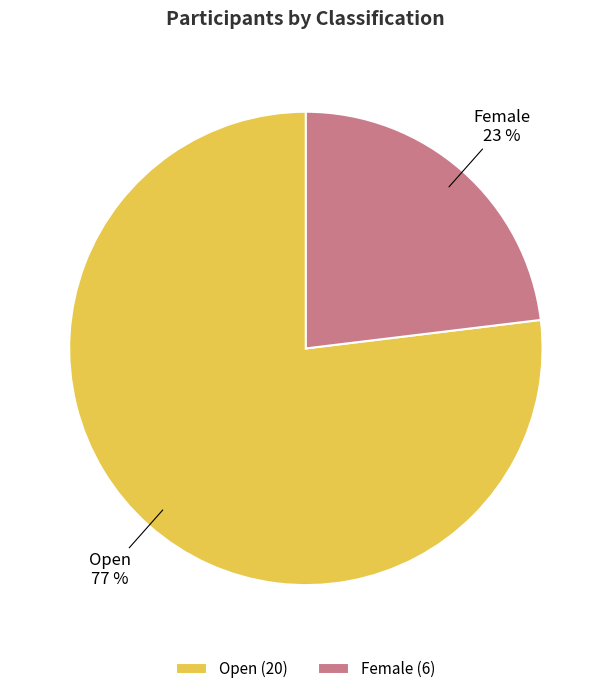

True or false: Female accounts for 12% of the total.

False